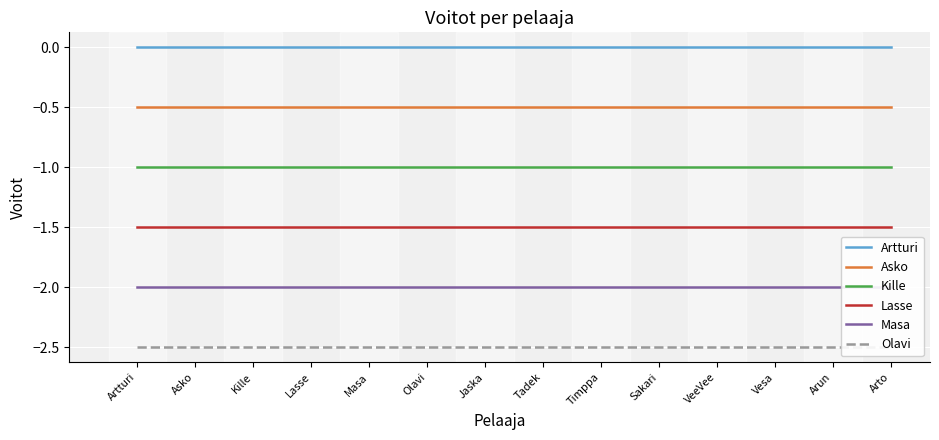

At which category is the sum across all series the highest?

Artturi